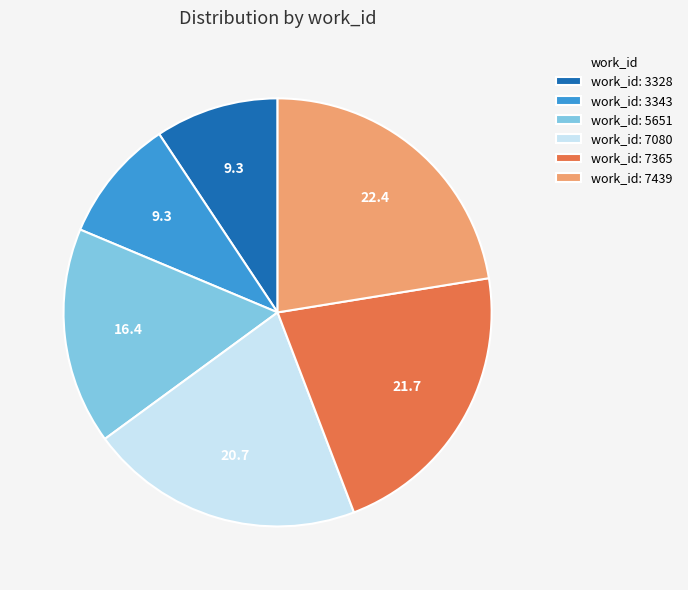

Which has a higher value, work_id: 7080 or work_id: 3343?

work_id: 7080